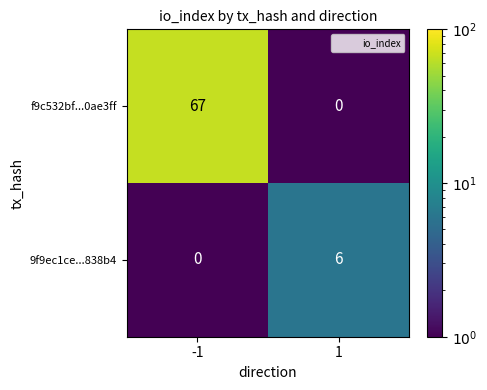

Which category has the highest value across all series?

-1